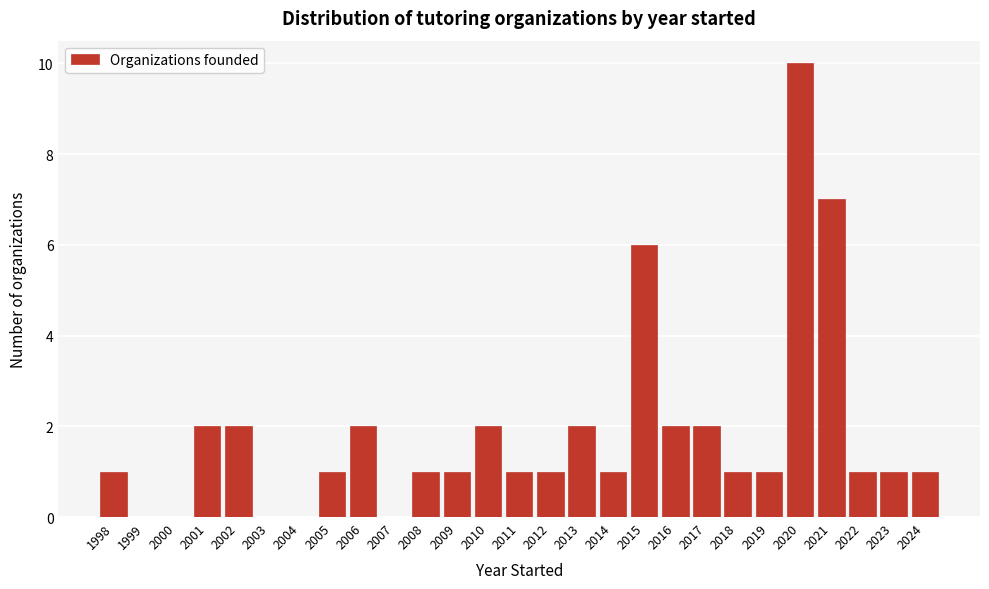

Reading left to right, transcribe this chart: for each bar, give the range it covers on the x-axis and its height. The values are not printed on the chart, so give them approximately, as read against the axis.

1997.5 to 1998.5: 1
1998.5 to 1999.5: 0
1999.5 to 2000.5: 0
2000.5 to 2001.5: 2
2001.5 to 2002.5: 2
2002.5 to 2003.5: 0
2003.5 to 2004.5: 0
2004.5 to 2005.5: 1
2005.5 to 2006.5: 2
2006.5 to 2007.5: 0
2007.5 to 2008.5: 1
2008.5 to 2009.5: 1
2009.5 to 2010.5: 2
2010.5 to 2011.5: 1
2011.5 to 2012.5: 1
2012.5 to 2013.5: 2
2013.5 to 2014.5: 1
2014.5 to 2015.5: 6
2015.5 to 2016.5: 2
2016.5 to 2017.5: 2
2017.5 to 2018.5: 1
2018.5 to 2019.5: 1
2019.5 to 2020.5: 10
2020.5 to 2021.5: 7
2021.5 to 2022.5: 1
2022.5 to 2023.5: 1
2023.5 to 2024.5: 1